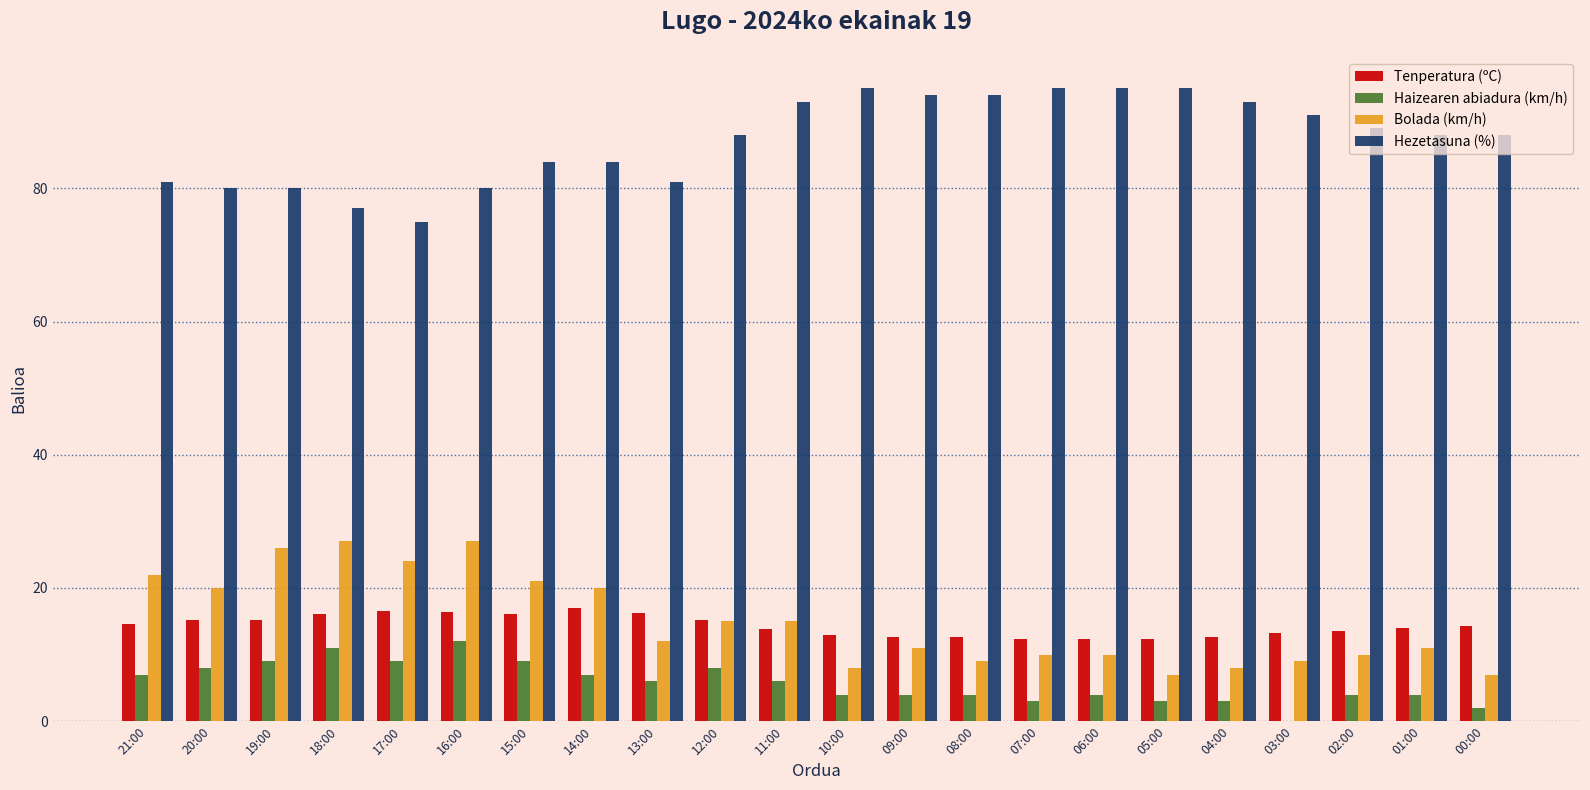

The Haizearen abiadura (km/h) series shows 15.1 at 19:00. True or false?

False